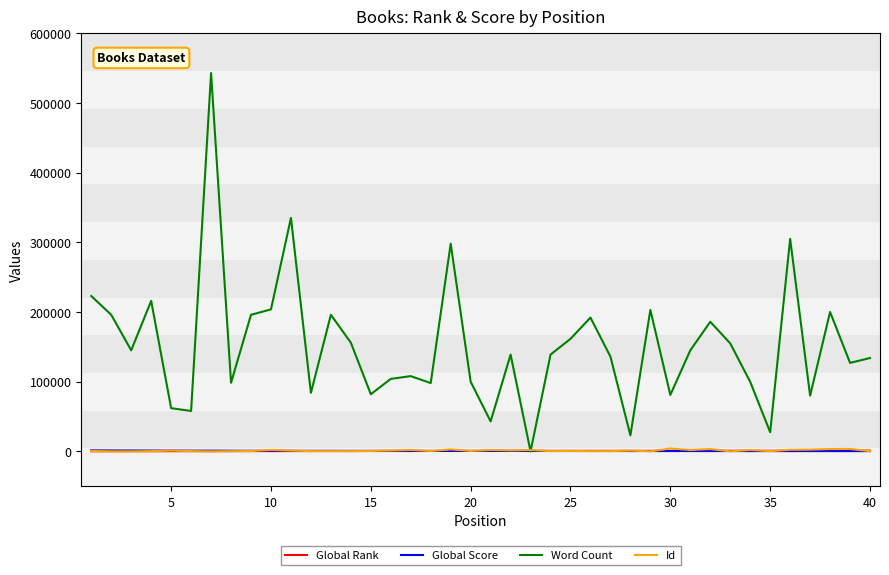

Which series has the widest spread of values?

Word Count